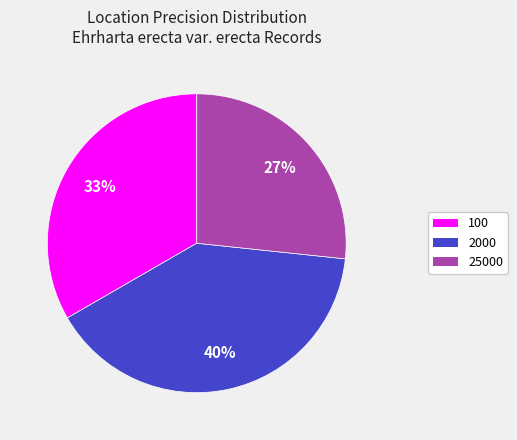

What is the ratio of the value at 25000 to the value at 100?

0.8